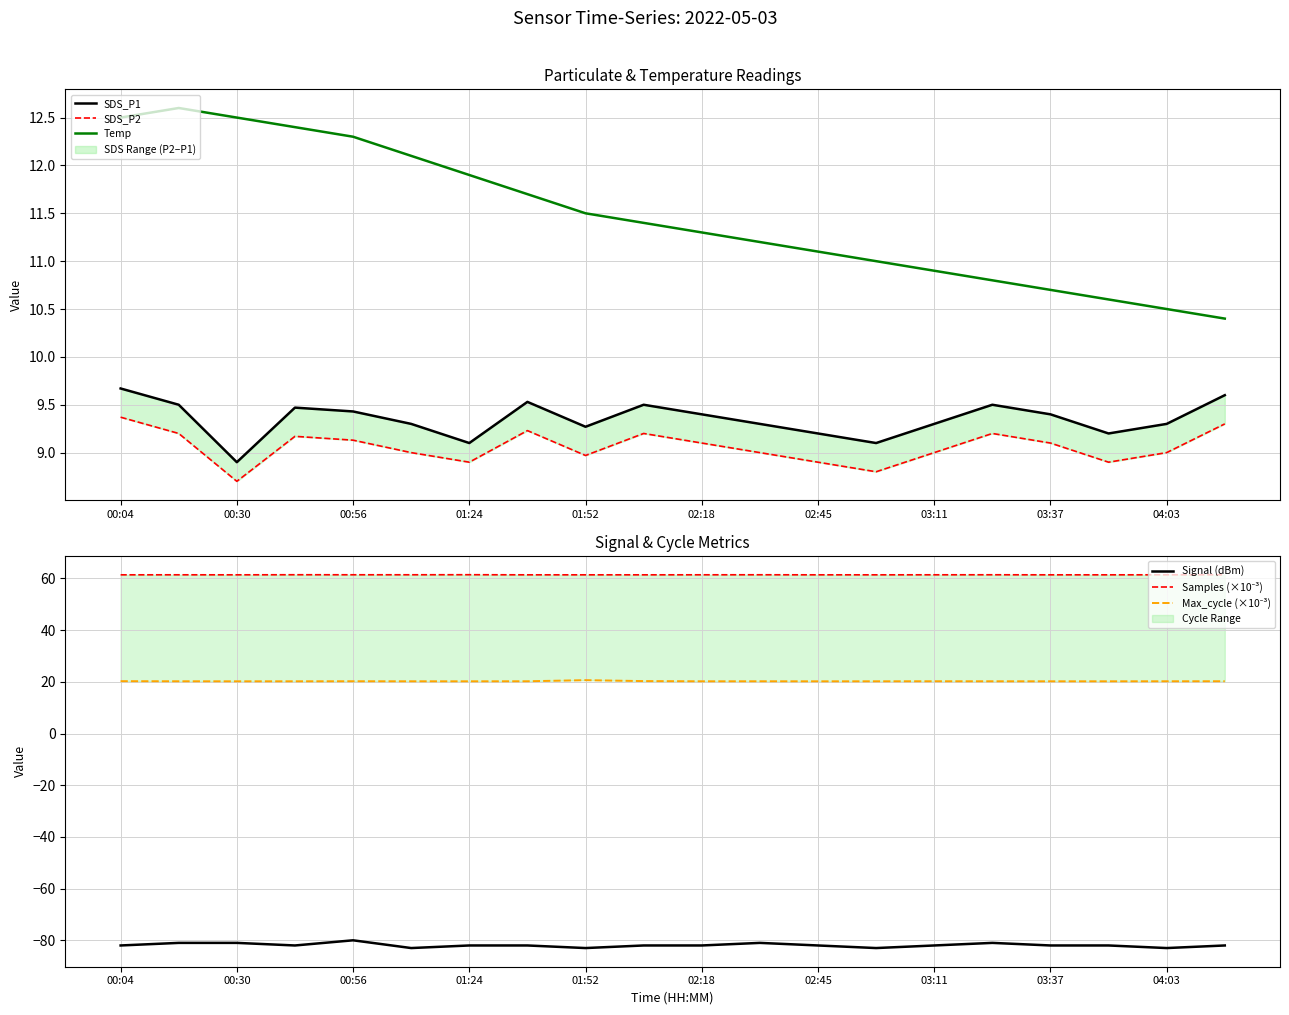

What is the lowest value of the Temp series?

10.4